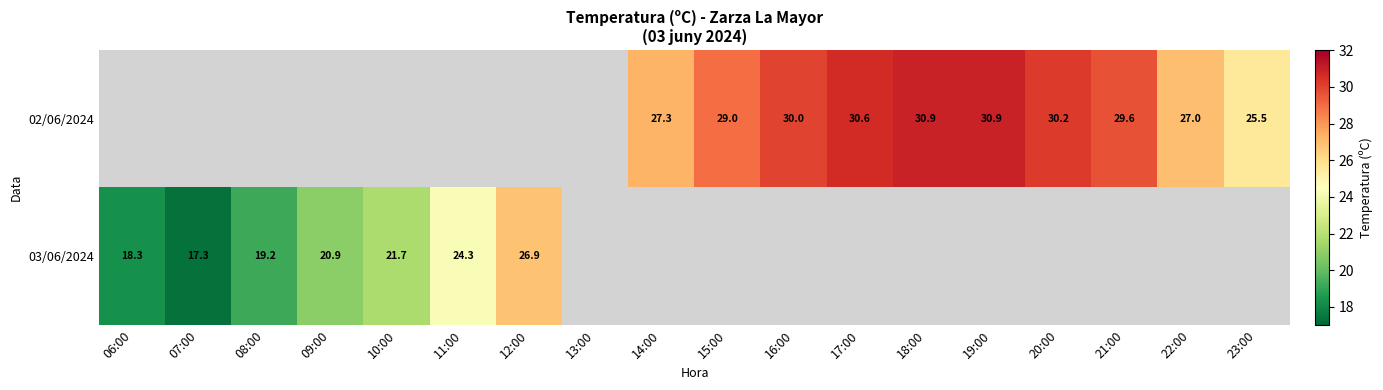

True or false: 03/06/2024 has a value of 19.2 at 08:00.

True